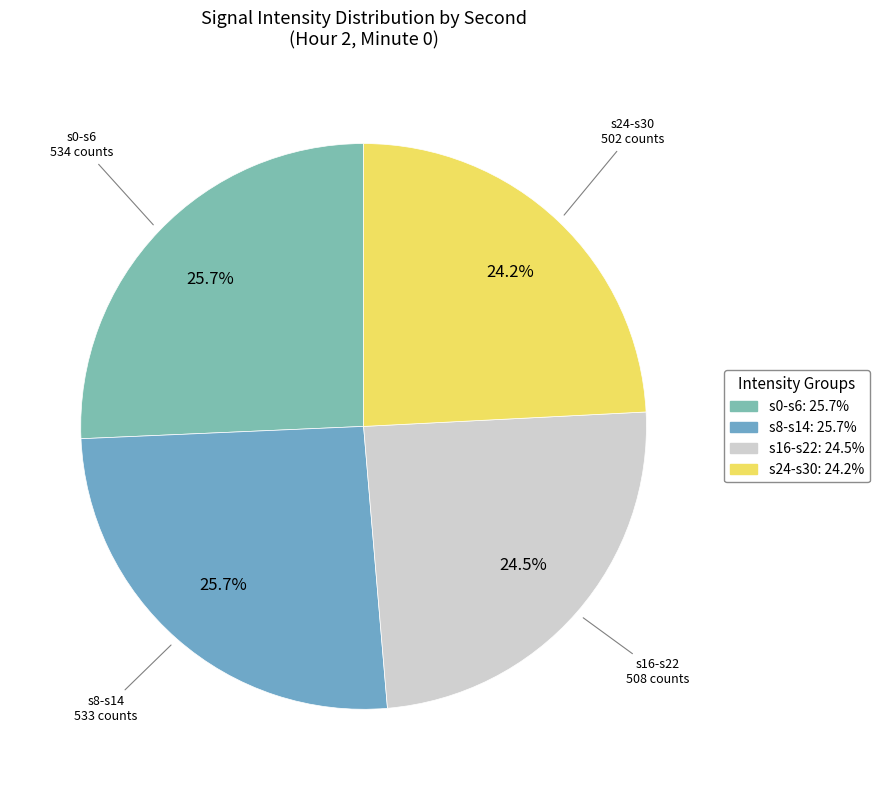

To the nearest percent, what is the average slice percentage?

25%